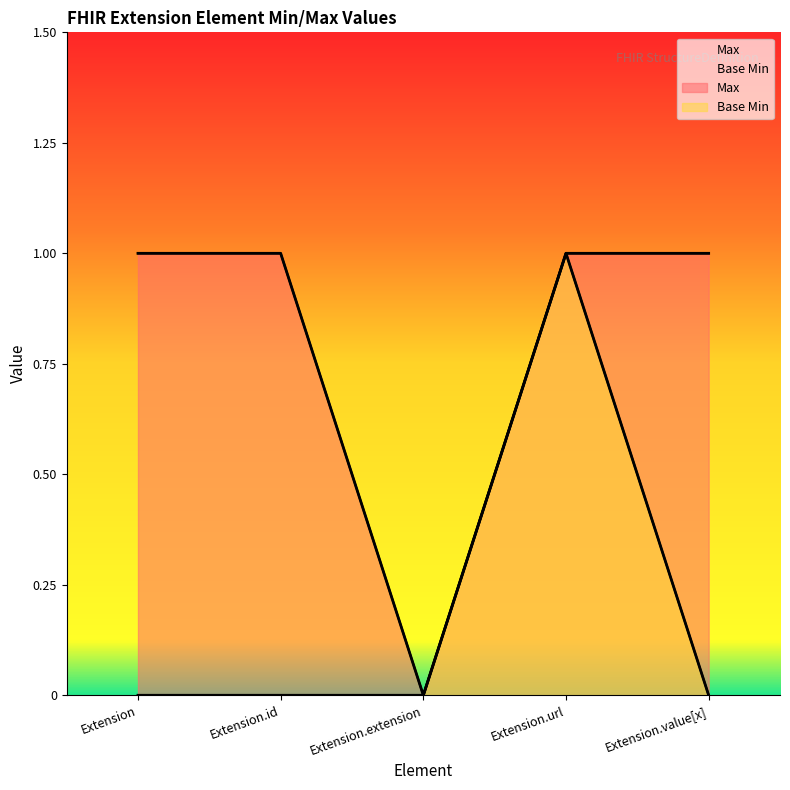

What is the approximate value of Max at Extension.value[x]?

1